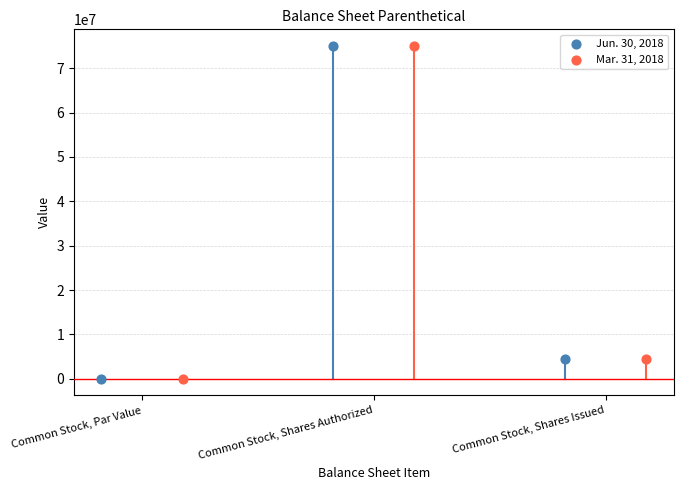

What are all the series names shown in the legend?

Jun. 30, 2018, Mar. 31, 2018